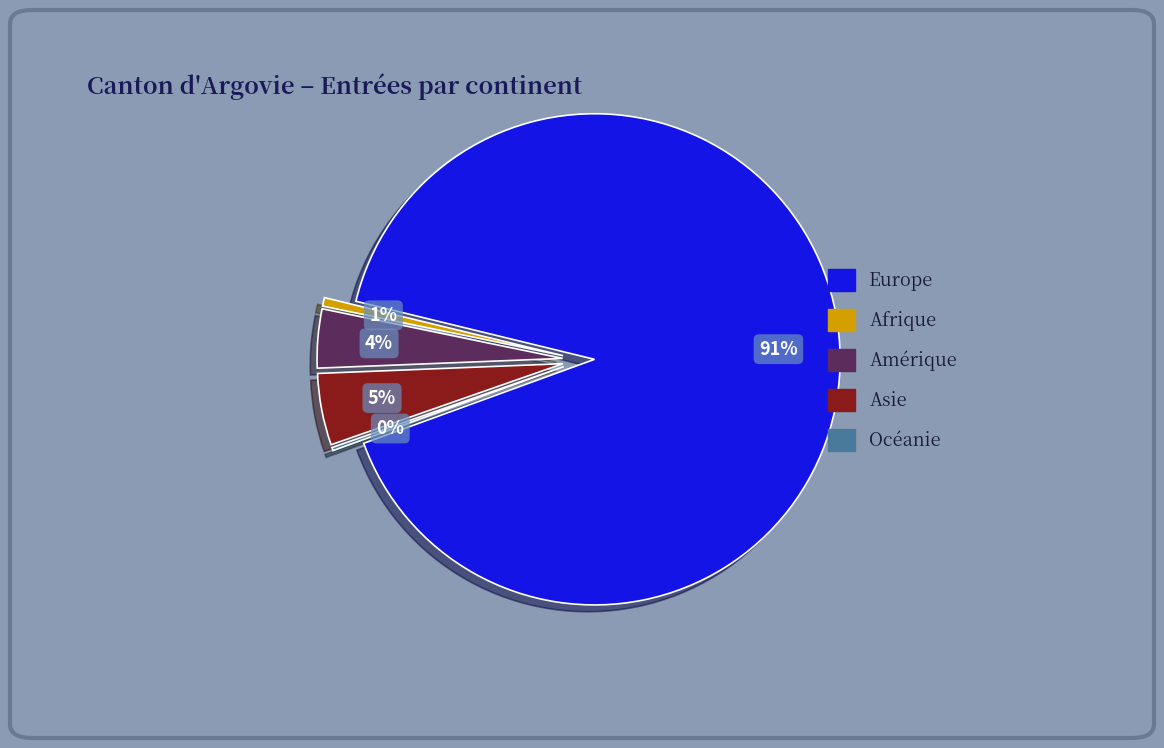

To the nearest percent, what is the difference between the largest and smallest slice percentages?

90%